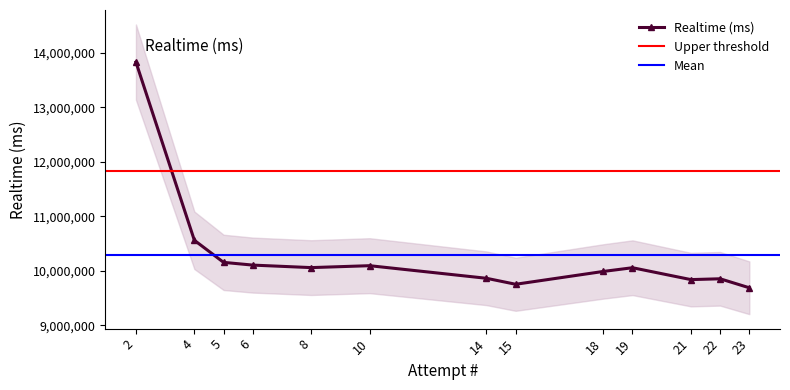

List the labels in order of value, largest first.

2, 4, 5, 6, 10, 8, 19, 18, 14, 22, 21, 15, 23